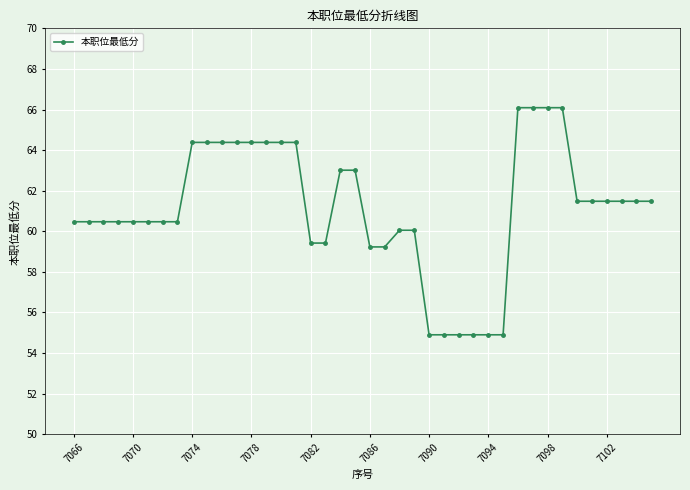

What is the greatest value displayed?

66.1